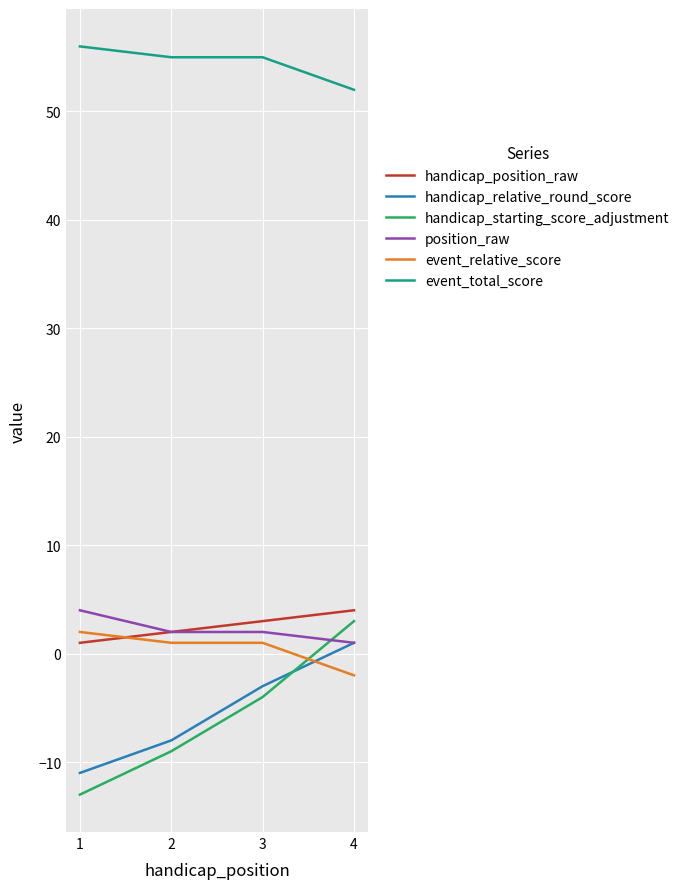

What are all the series names shown in the legend?

handicap_position_raw, handicap_relative_round_score, handicap_starting_score_adjustment, position_raw, event_relative_score, event_total_score